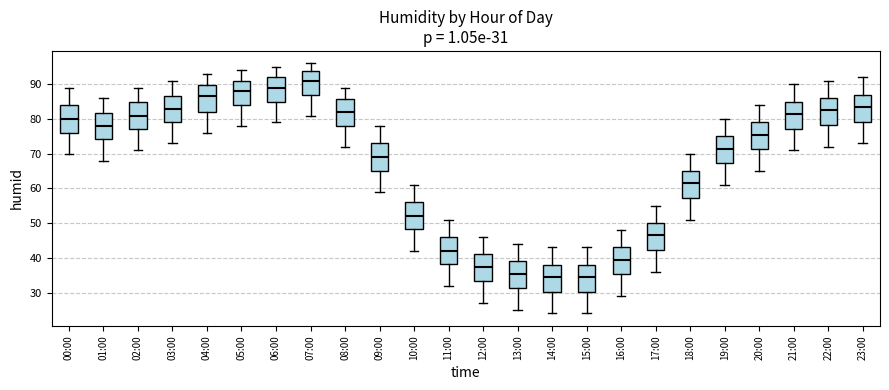

Which box's median line is the highest?

07:00